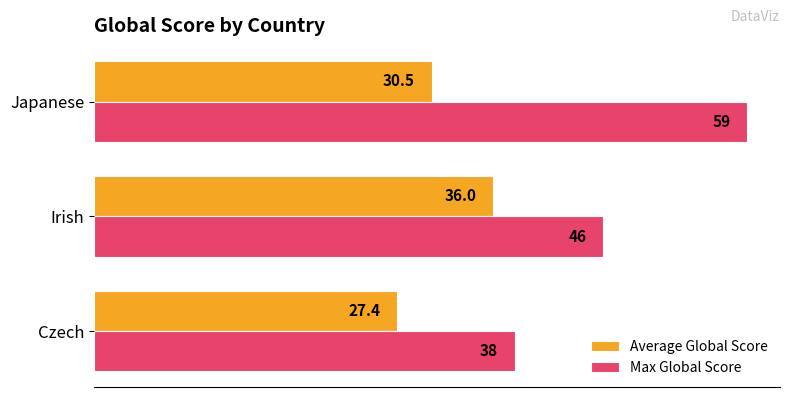

Which category has the highest value across all series?

Japanese